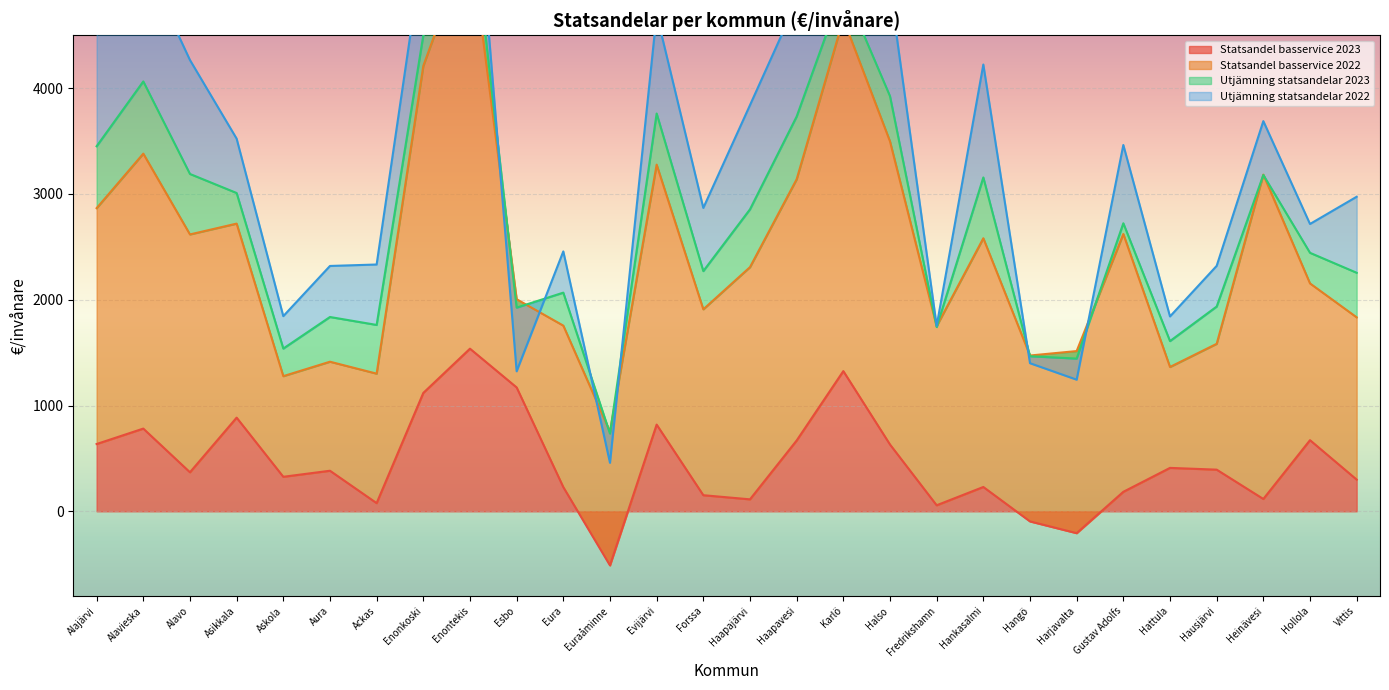

What is the difference between the second highest and second lowest values in the Statsandel basservice 2022 series?

2378.2